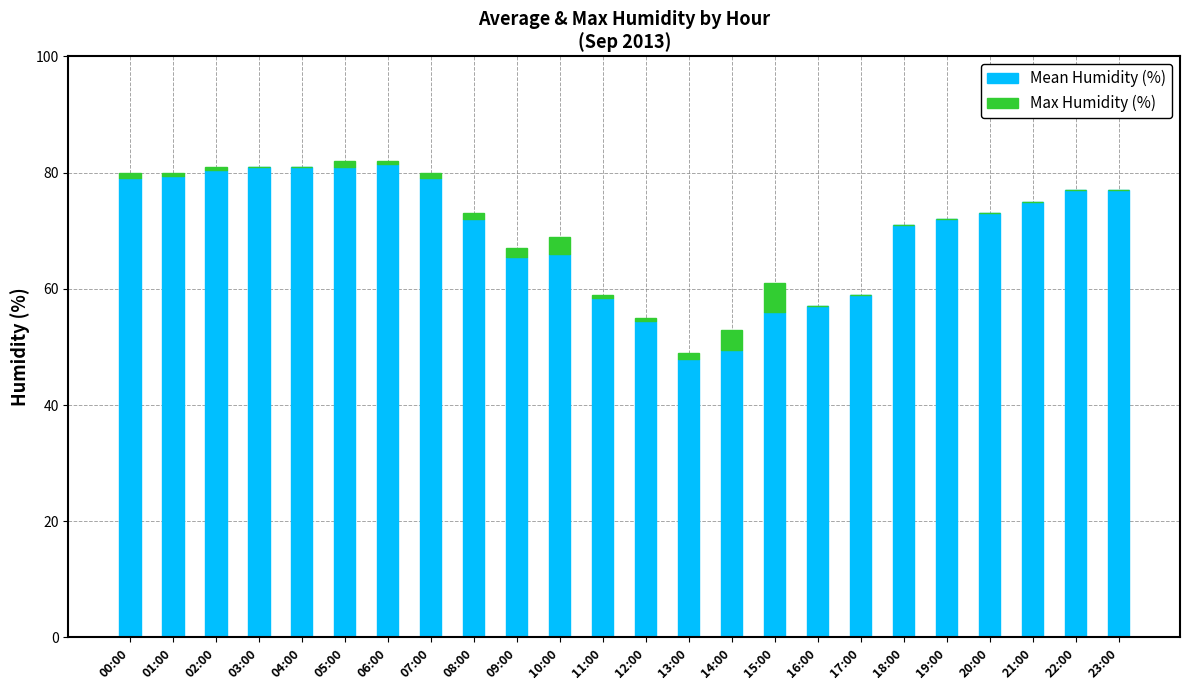

What is the total value across all series at 10:00?

69.0